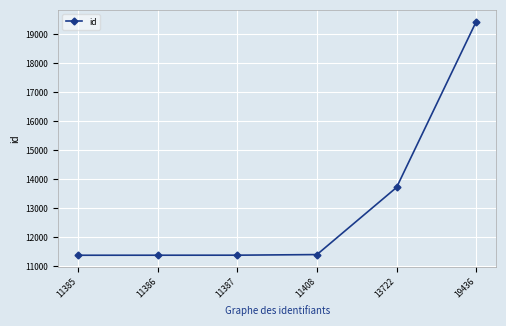

At which label is the value closest to 15410?

13722